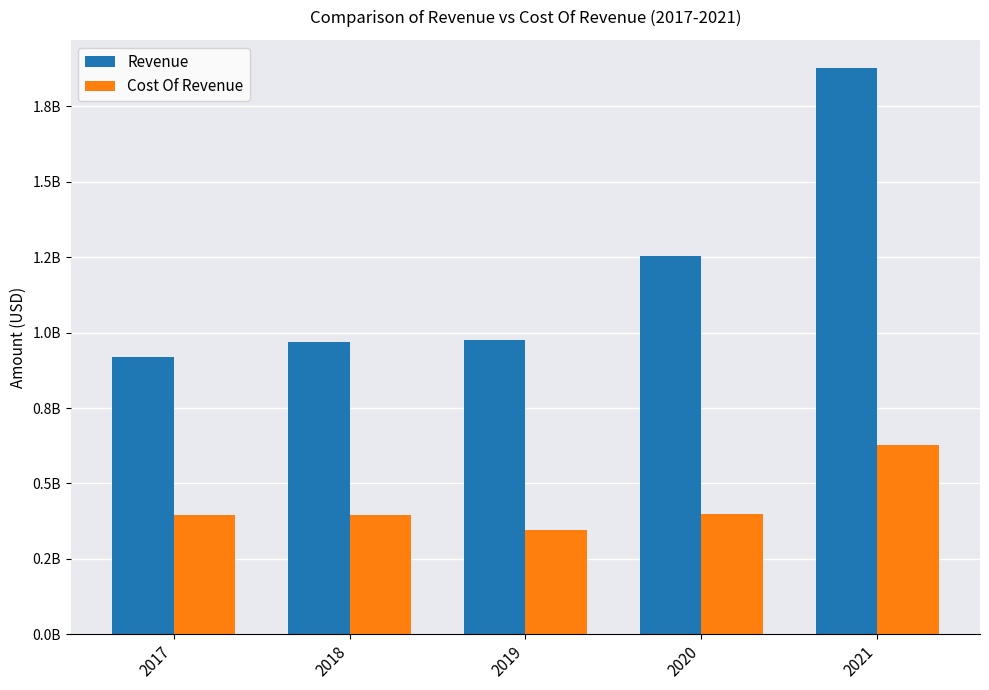

What is the value of the Cost Of Revenue bar at the 4th from the left?

399122000